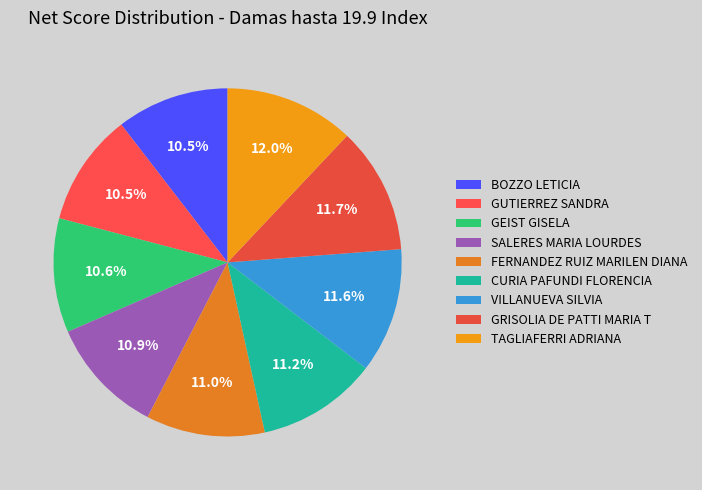

Which slice is the smallest?

BOZZO LETICIA